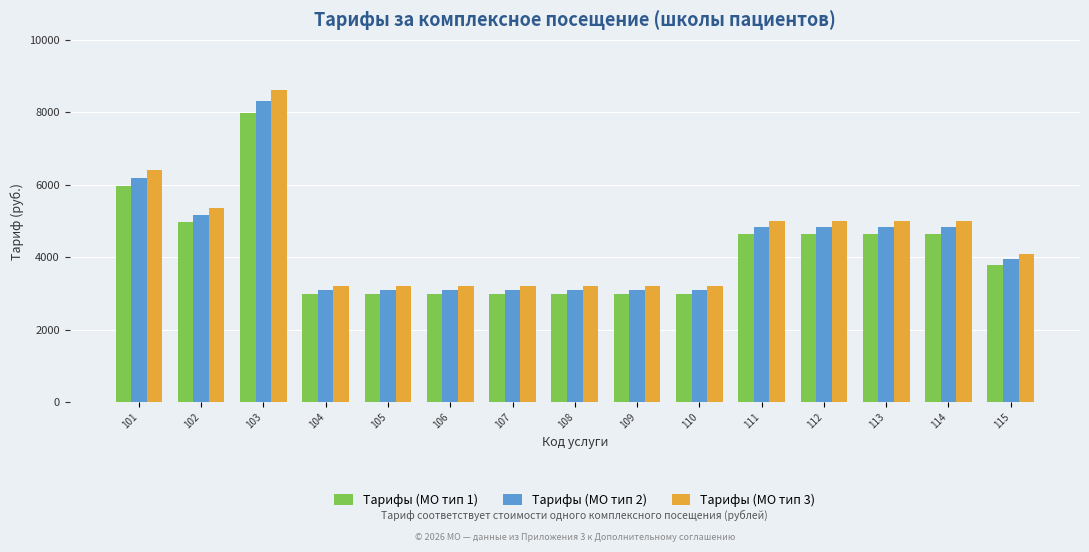

The value of Tарифы (МО тип 1) at 101 is 5950.8. True or false?

True